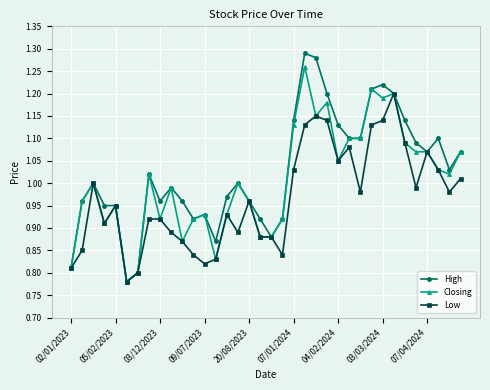

Which series has the largest range (max minus min)?

High